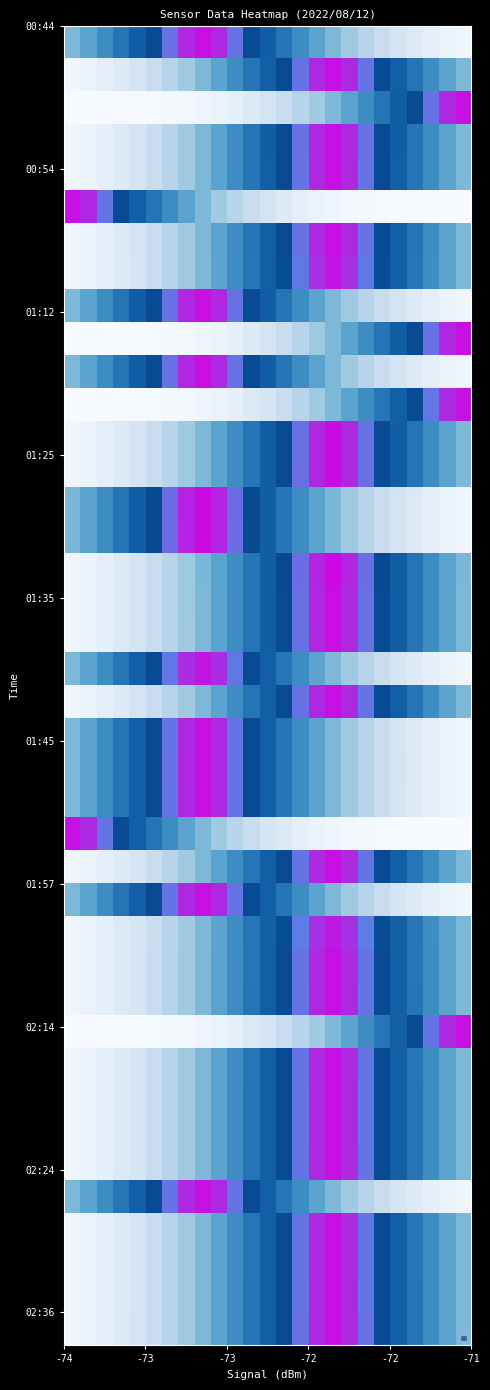

What is the smallest value displayed?

0.9